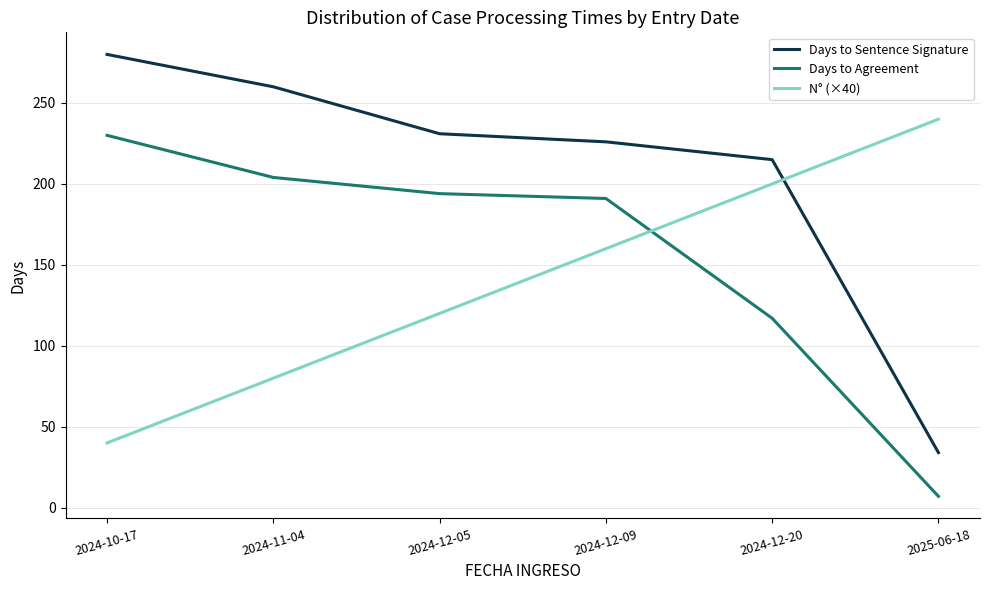

What is the greatest value displayed?

280